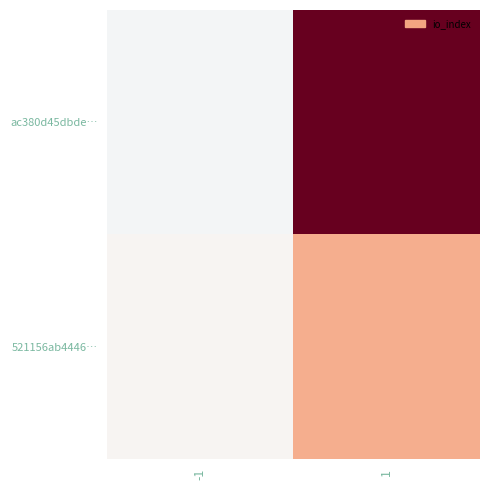

Which series changed the most between -1 and 1?

ac380d45dbde…